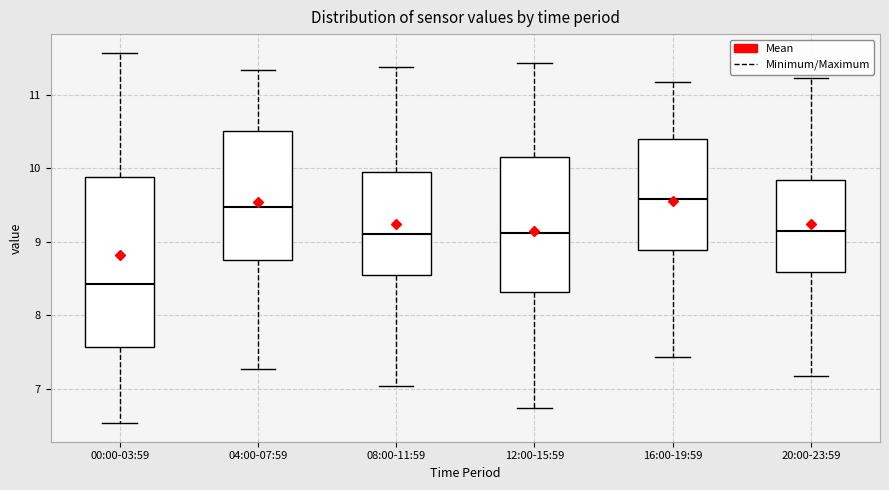

Which box is the tallest, from its lower edge to its upper edge?

00:00-03:59